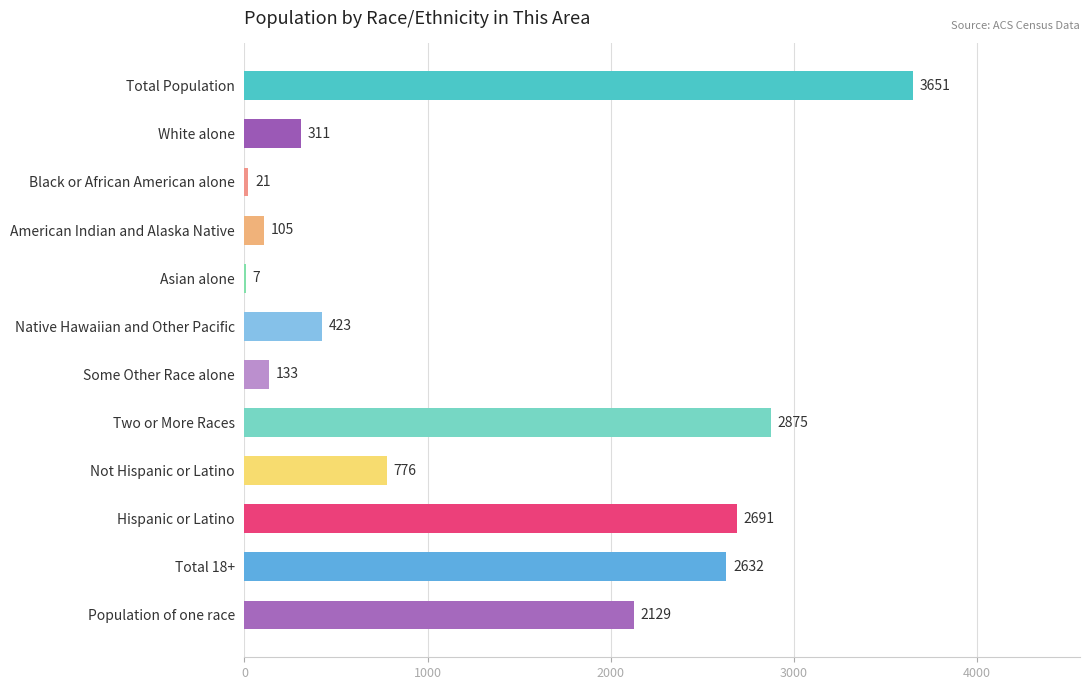

Reading top to bottom, transcribe all the data shown in this chart.

Total Population=3651	White alone=311	Black or African American alone=21	American Indian and Alaska Native=105	Asian alone=7	Native Hawaiian and Other Pacific=423	Some Other Race alone=133	Two or More Races=2875	Not Hispanic or Latino=776	Hispanic or Latino=2691	Total 18+=2632	Population of one race=2129